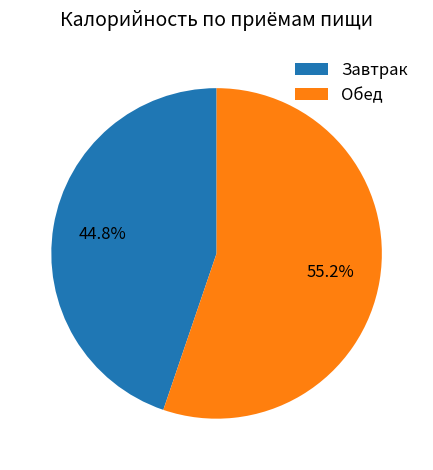

What portion of the pie excludes Обед?

44.8%